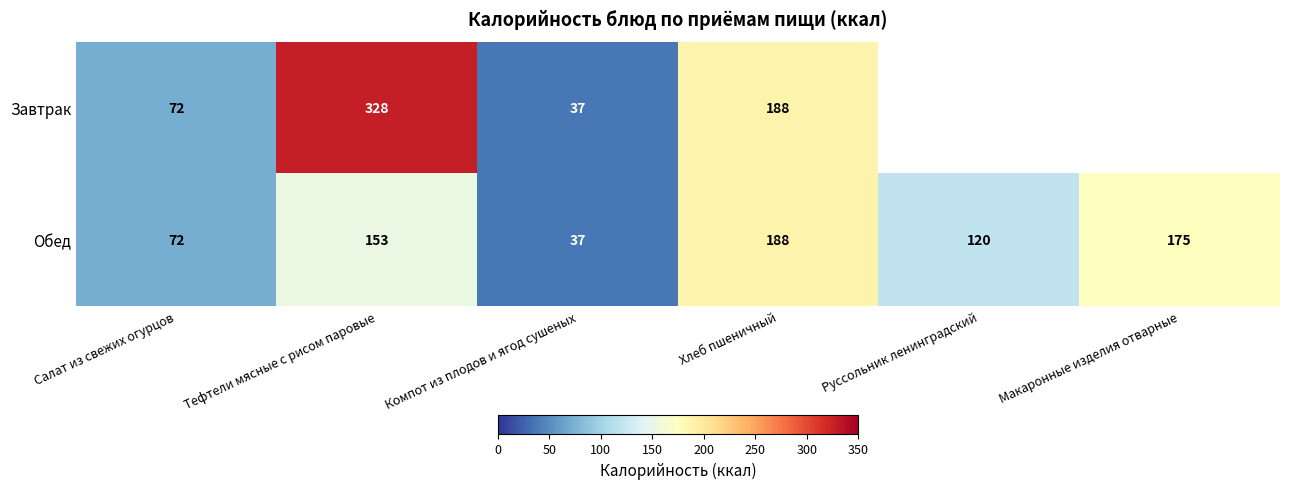

How many values in the Обед series are below 153?

3